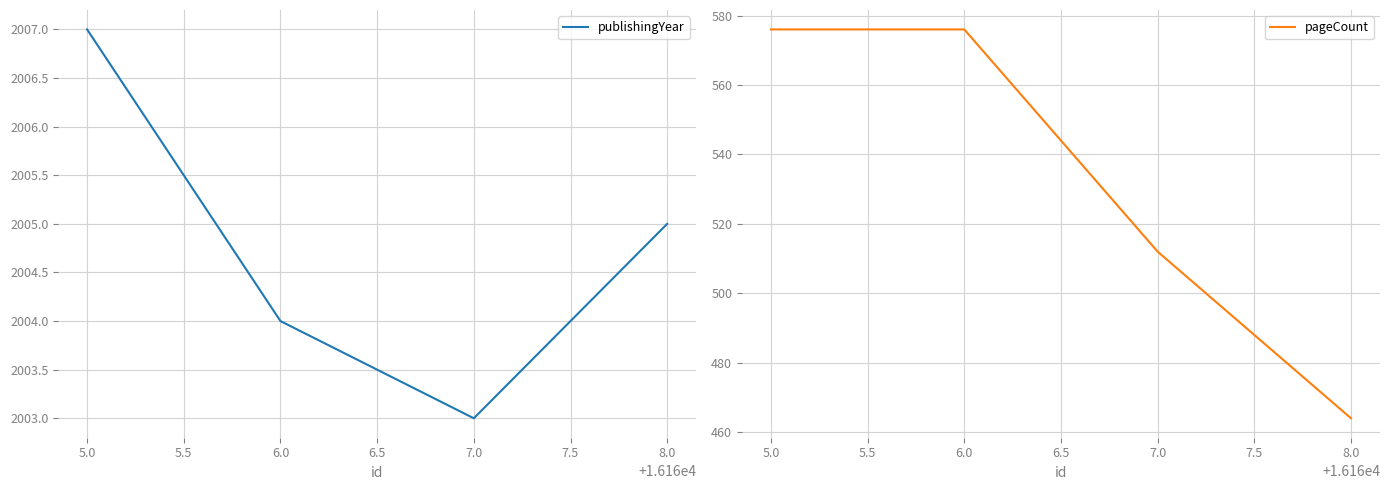

What is the sum of all publishingYear values?

8019